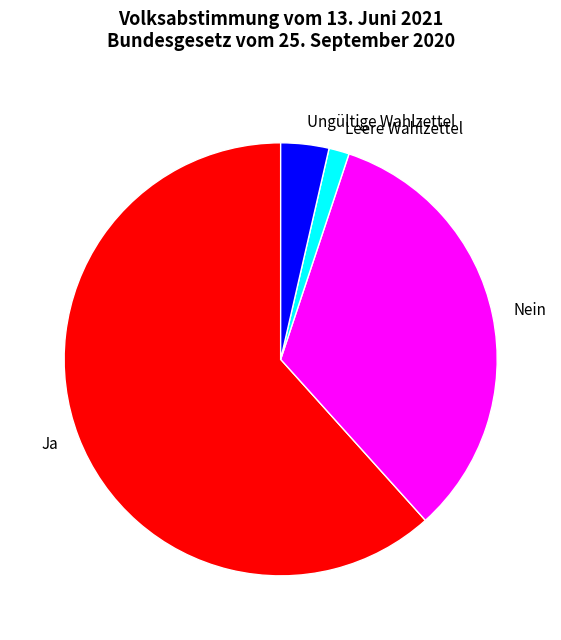

How many segments does this pie chart have?

4